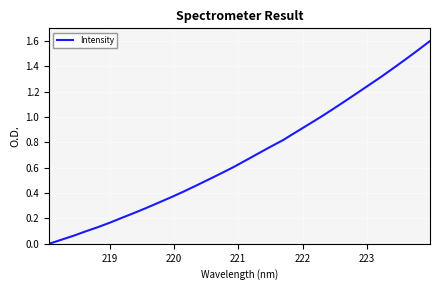

What is the difference between the maximum and minimum values?

1.6